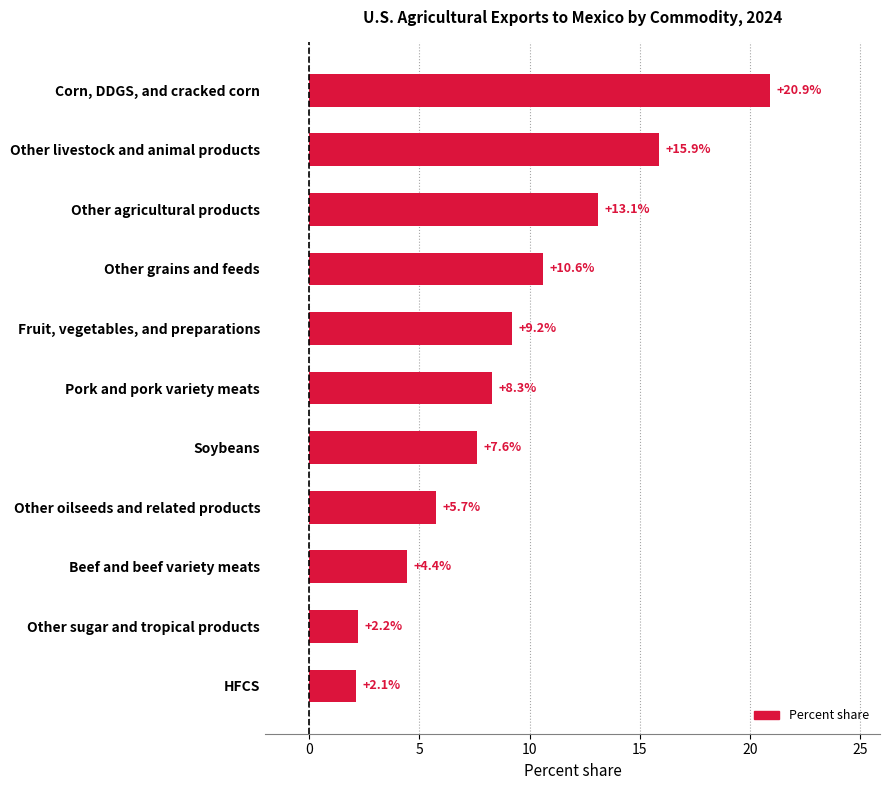

At which label is the value closest to 11?

Other grains and feeds